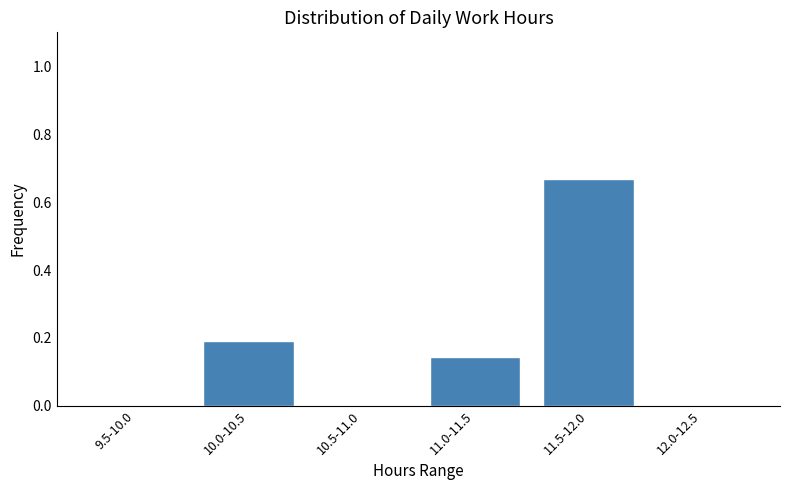

The value at 9.5-10.0 is -0.3. True or false?

False